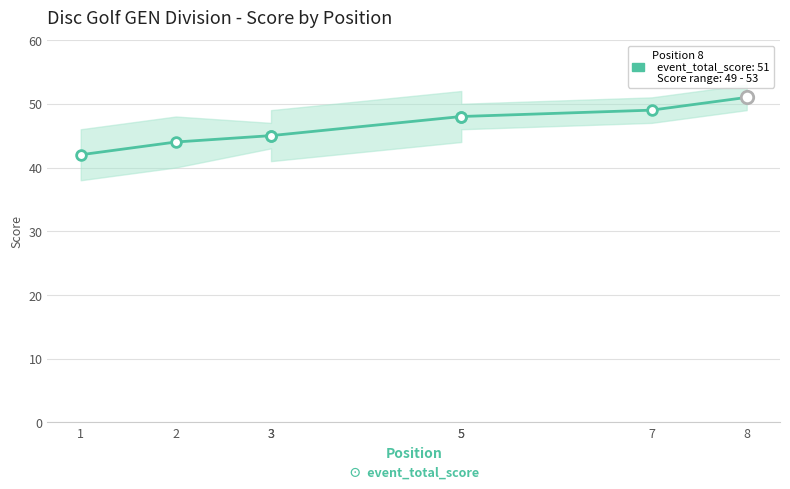

Between 8 and 1, which is larger?

8